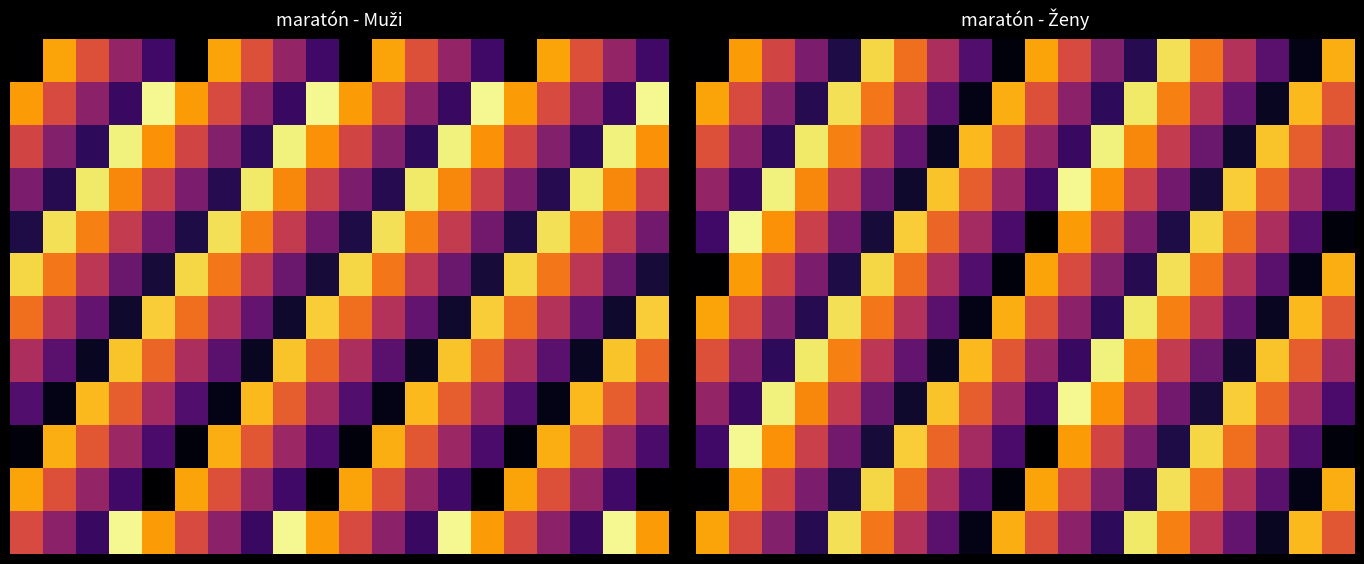

At how many categories does at least one series exceed 0?

20